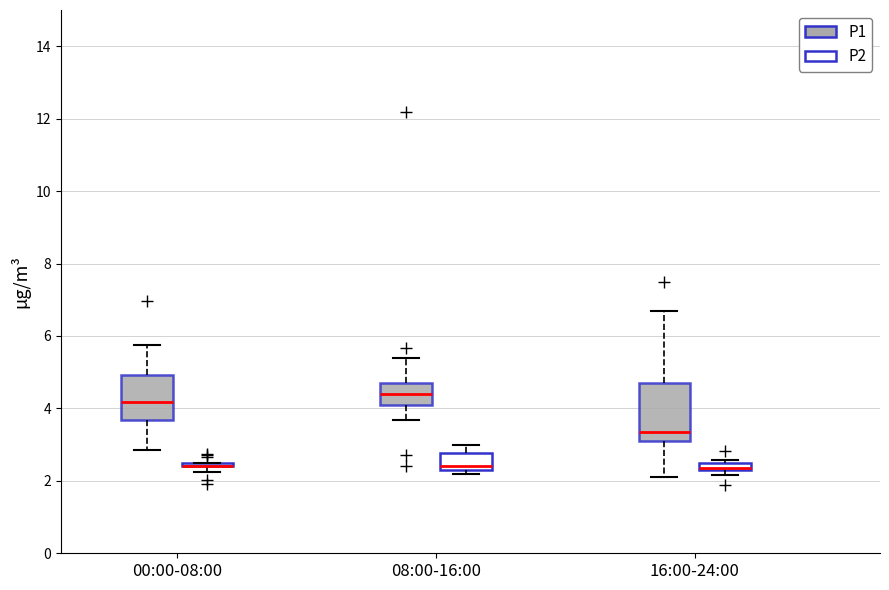

Where does the lower whisker of the box for 16:00-24:00 (P1) end on the y-axis? The values are not printed on the chart, so give them approximately, as read against the axis.

2.2